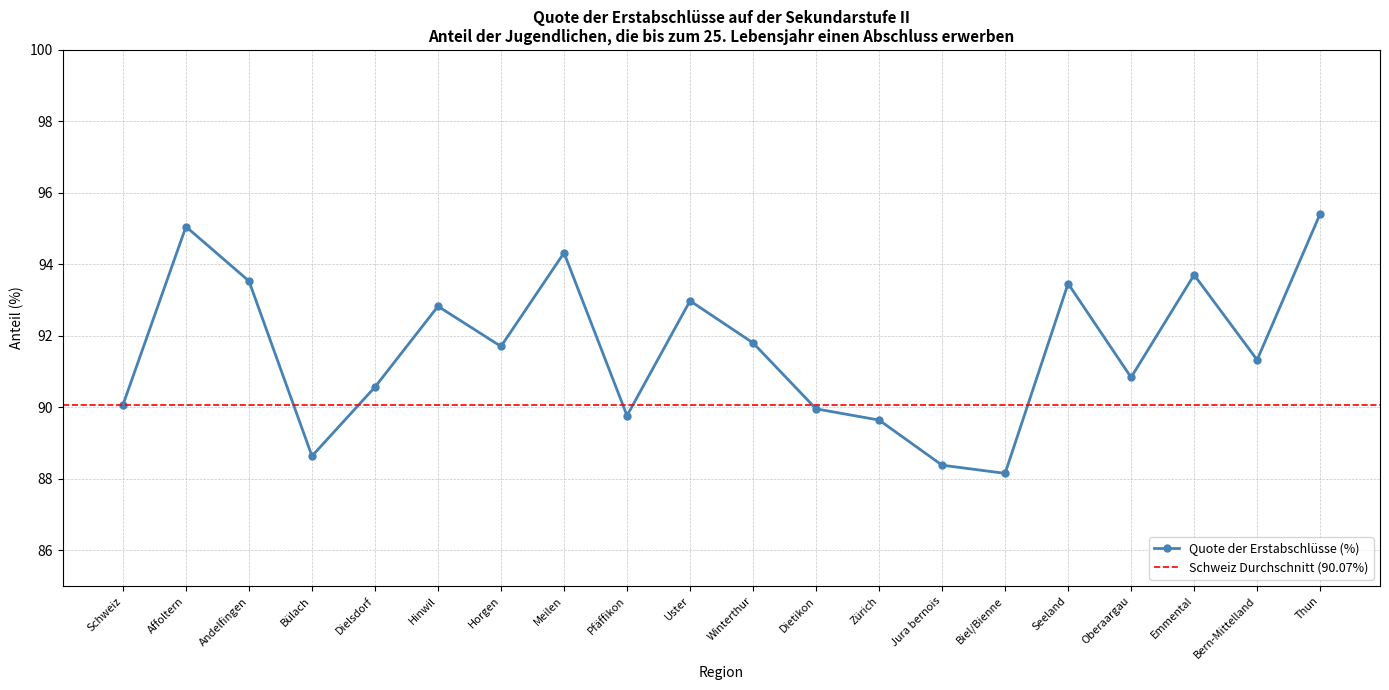

How many lines are shown in the chart?

1